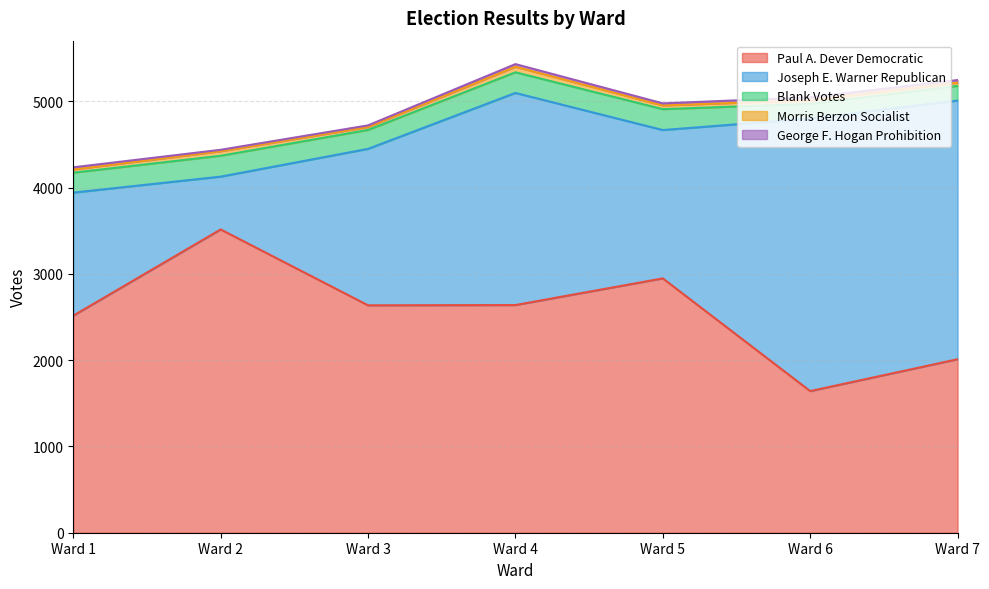

Reading left to right, extract all data points from this chart.

Paul A. Dever Democratic: Ward 1=2515	Ward 2=3514	Ward 3=2635	Ward 4=2638	Ward 5=2947	Ward 6=1641	Ward 7=2010
Joseph E. Warner Republican: Ward 1=1426	Ward 2=612	Ward 3=1813	Ward 4=2458	Ward 5=1719	Ward 6=3158	Ward 7=2997
Blank Votes: Ward 1=231	Ward 2=242	Ward 3=219	Ward 4=239	Ward 5=242	Ward 6=170	Ward 7=170
Morris Berzon Socialist: Ward 1=37	Ward 2=52	Ward 3=34	Ward 4=64	Ward 5=43	Ward 6=43	Ward 7=37
George F. Hogan Prohibition: Ward 1=25	Ward 2=17	Ward 3=19	Ward 4=31	Ward 5=24	Ward 6=33	Ward 7=31